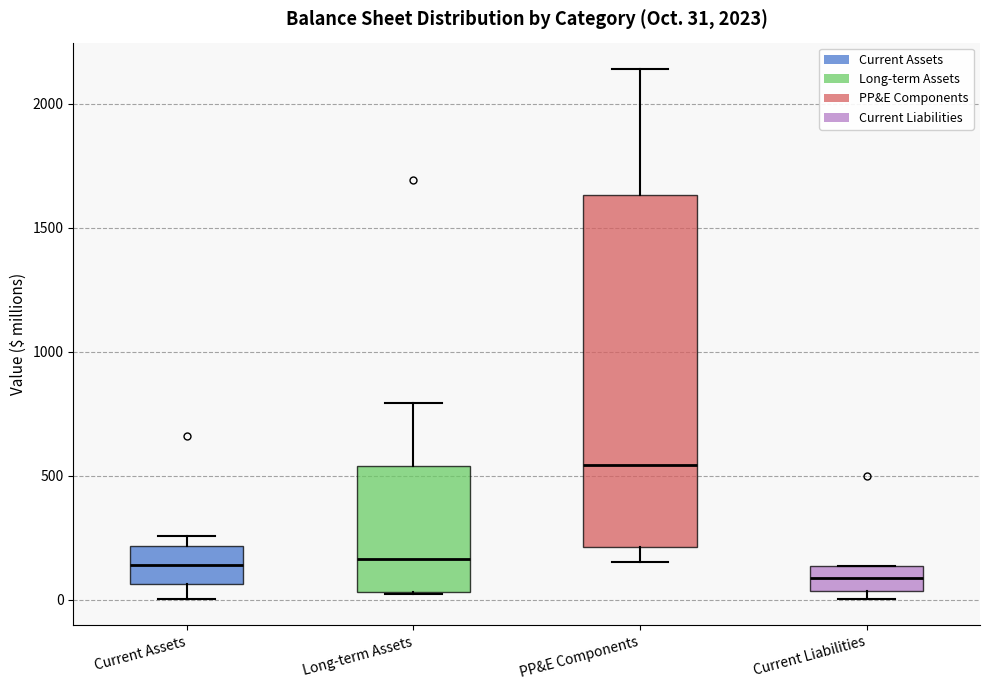

Which box has the lowest median line?

Current Liabilities